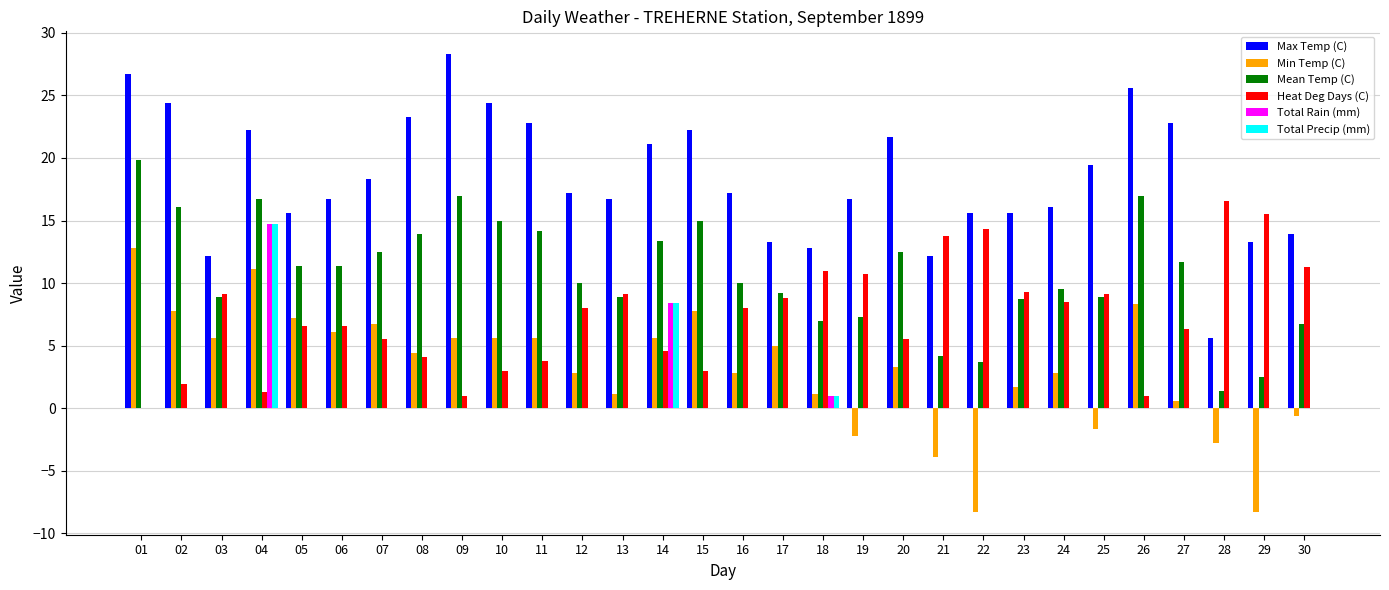

What is the sum of all Heat Deg Days (C) values?

217.3